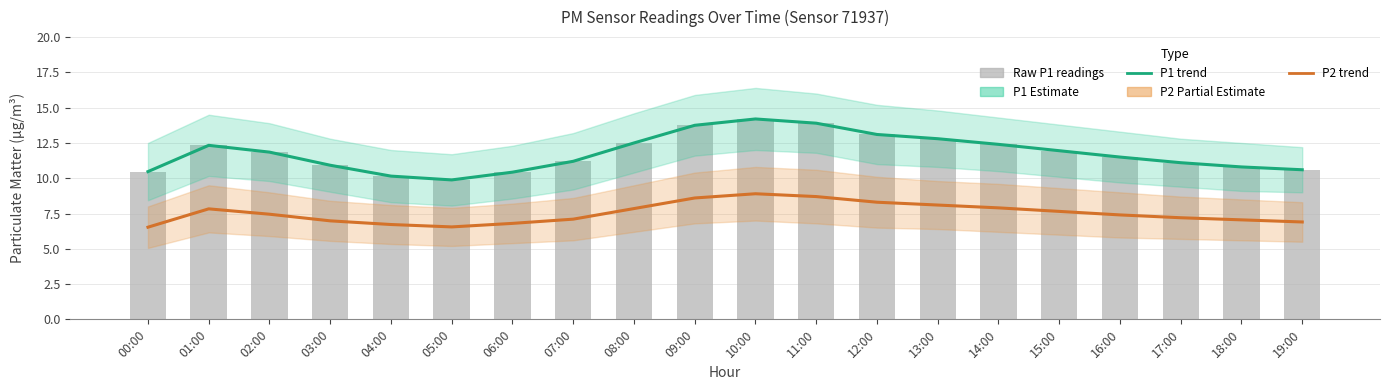

List the labels in order of Raw P1 readings value, smallest first.

05:00, 04:00, 06:00, 00:00, 19:00, 18:00, 03:00, 17:00, 07:00, 16:00, 02:00, 15:00, 01:00, 14:00, 08:00, 13:00, 12:00, 09:00, 11:00, 10:00